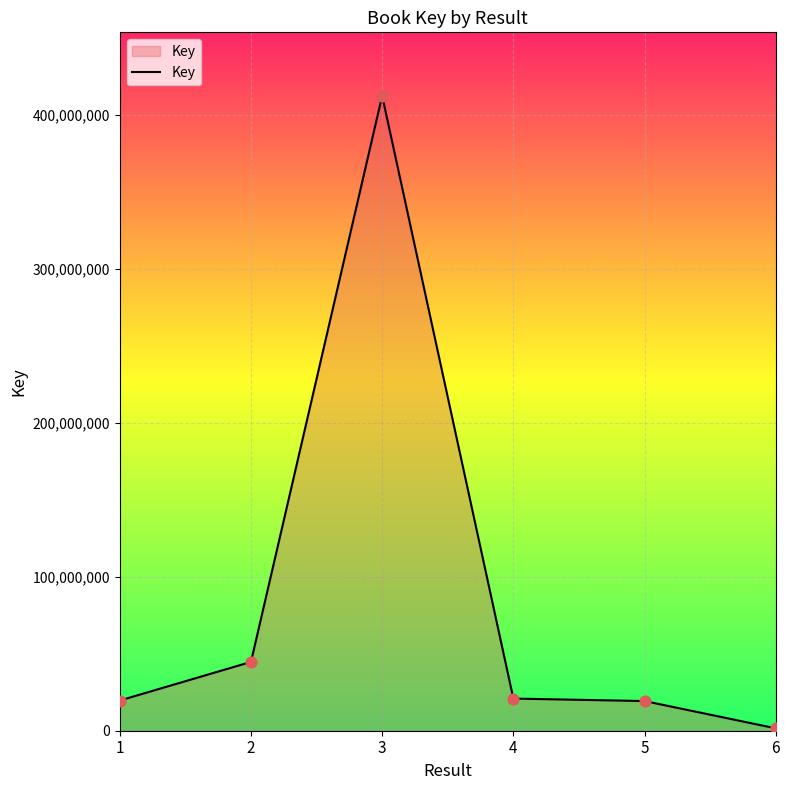

What is the change in value from 2 to 4?

-23816251